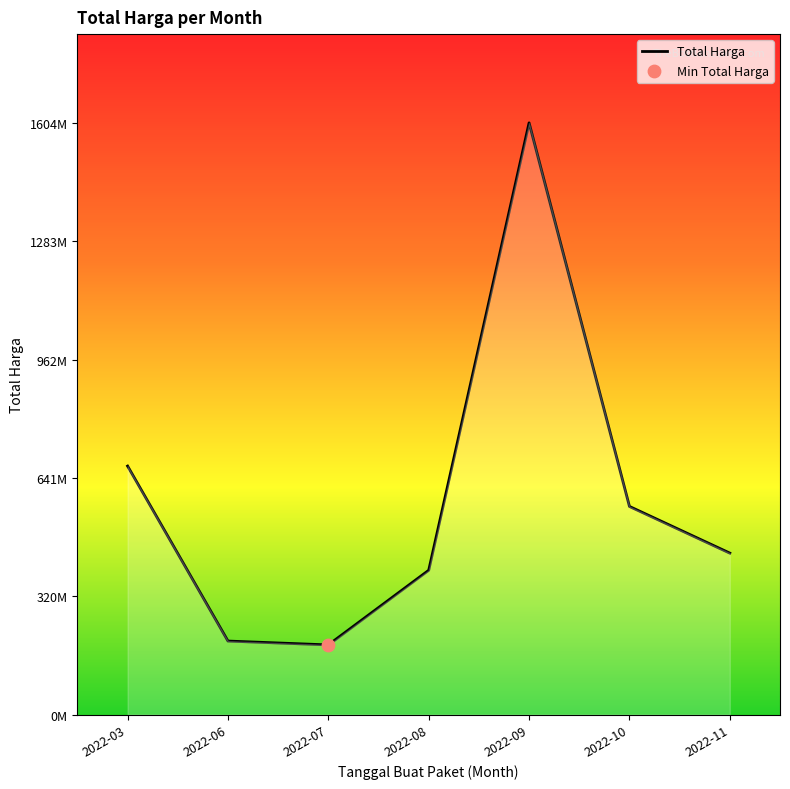

Approximately how many times larger is the value at 2022-09 compared to 2022-03?

2.4